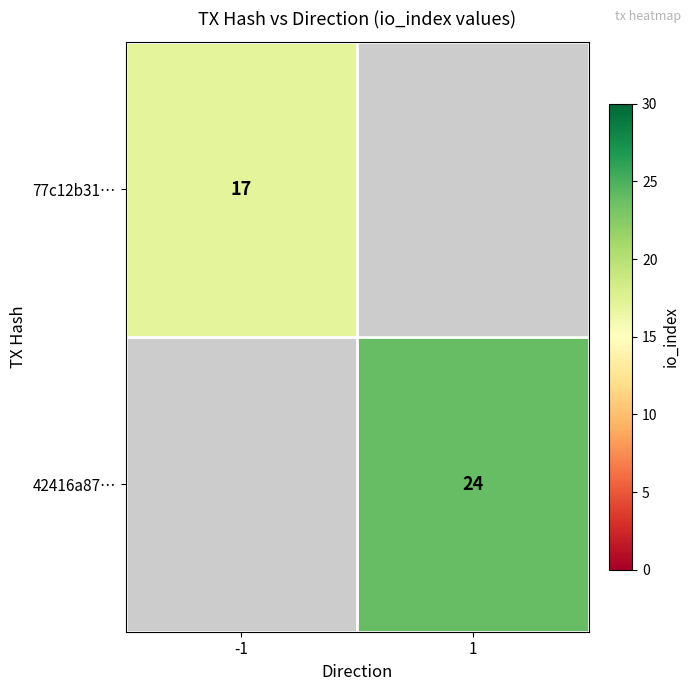

What is the minimum value shown in the chart?

17.0